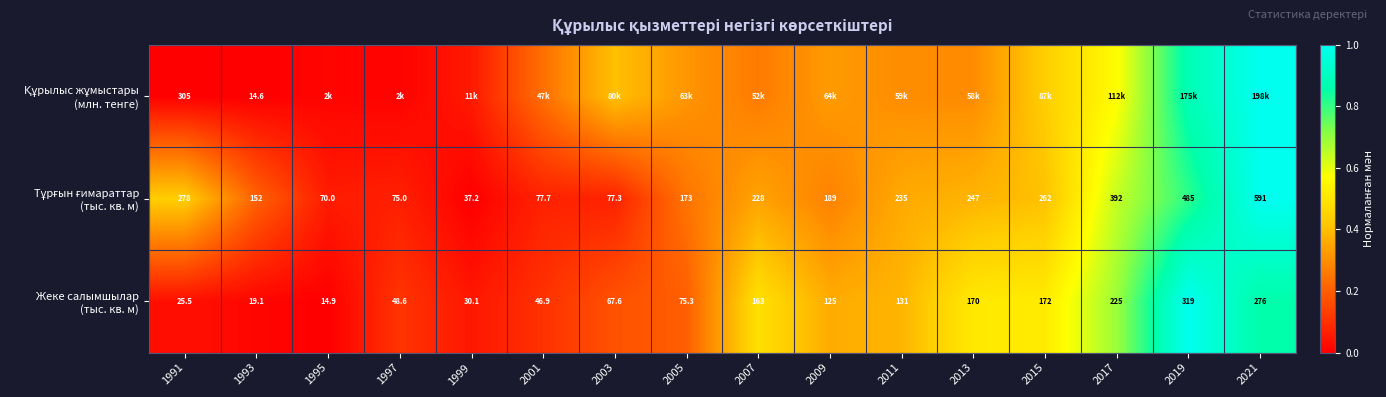

How many categories are shown in the chart?

16